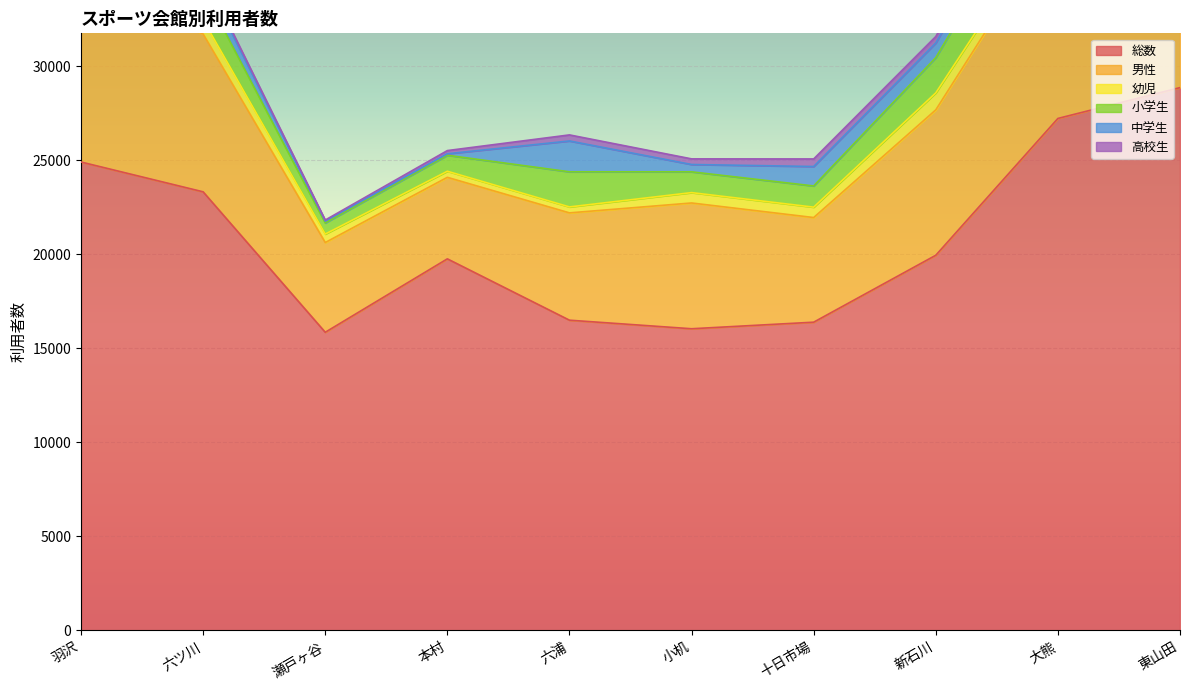

What is the maximum value shown in the chart?

28855